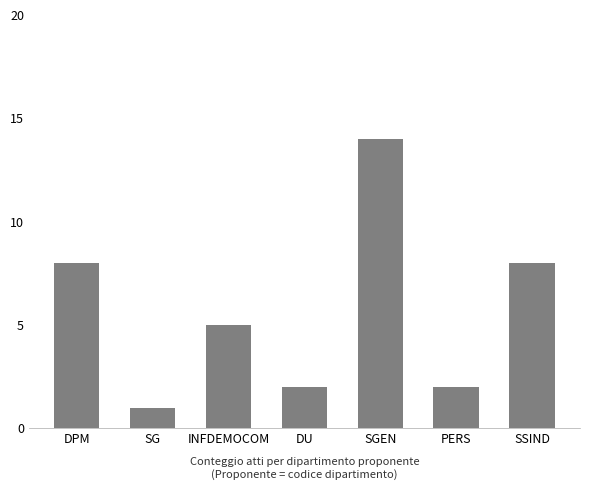

What is the minimum value shown in the chart?

1